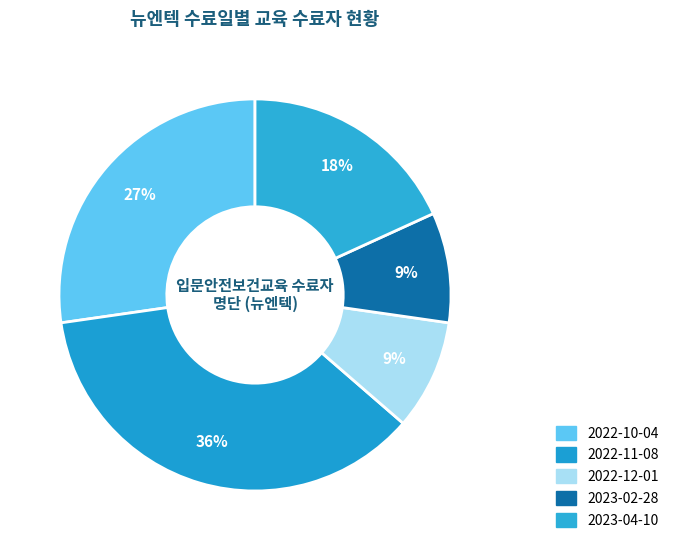

Is 2023-02-28 the majority of the pie?

No